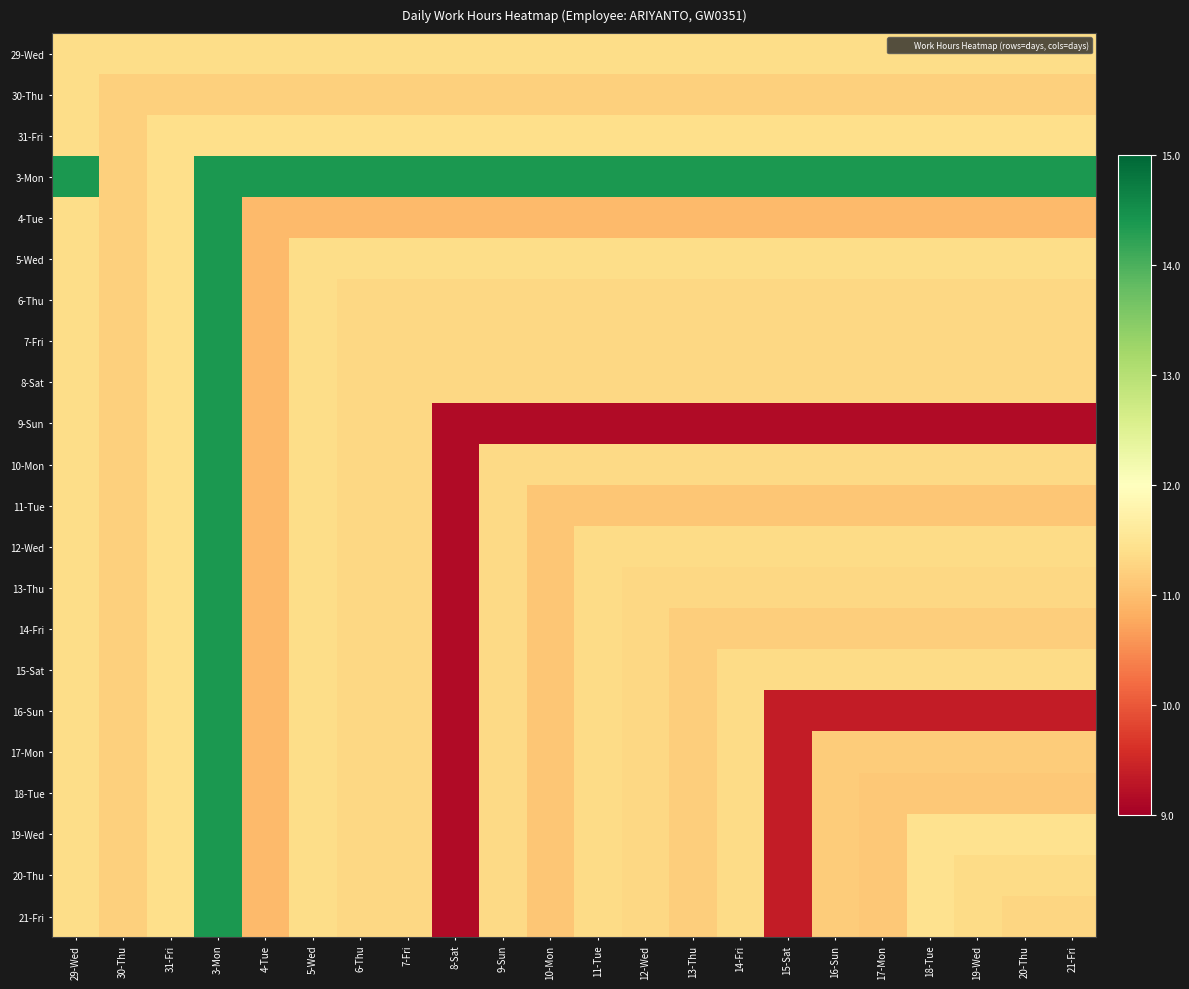

At how many categories does at least one series exceed 9?

22